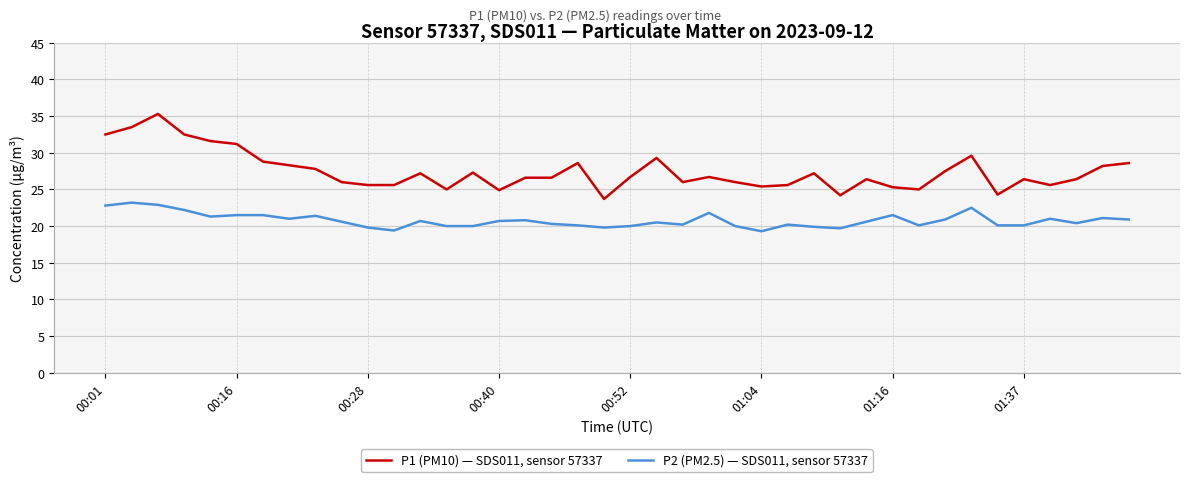

True or false: P2 (PM2.5) — SDS011, sensor 57337 and P1 (PM10) — SDS011, sensor 57337 intersect in this chart.

False